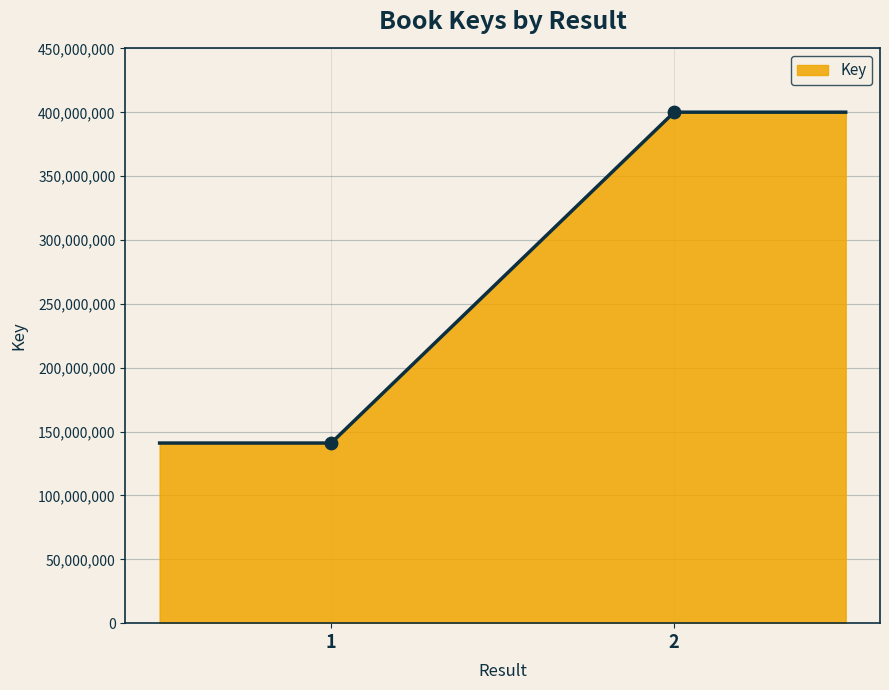

What is the sum of all values?

1082260262